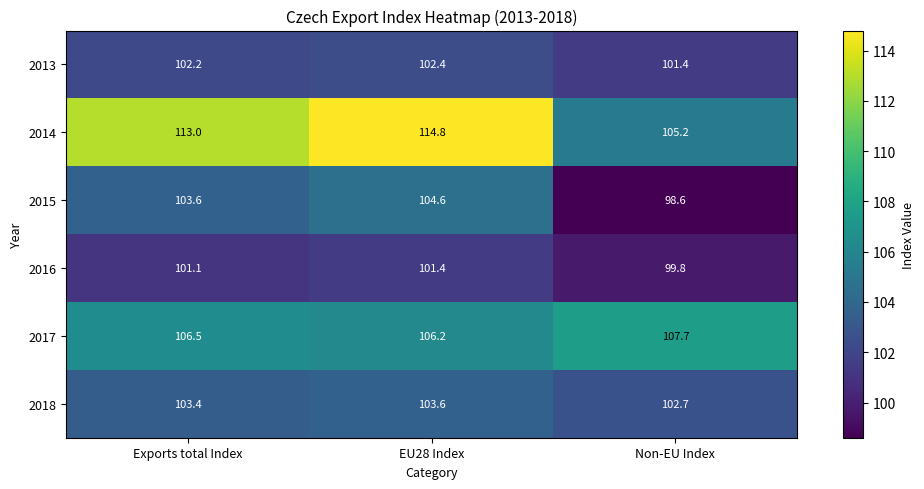

What is the greatest value displayed?

114.8